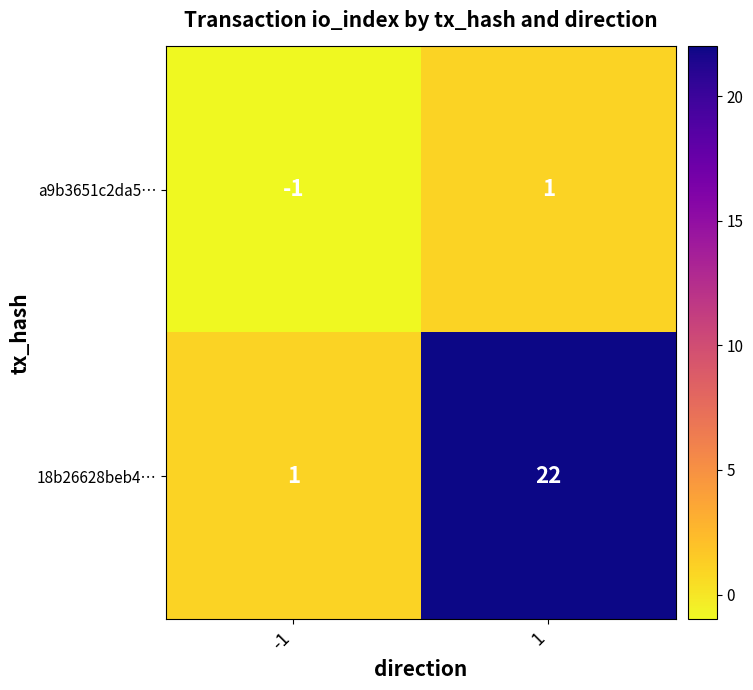

What is the sum of all 18b26628beb4… values?

23